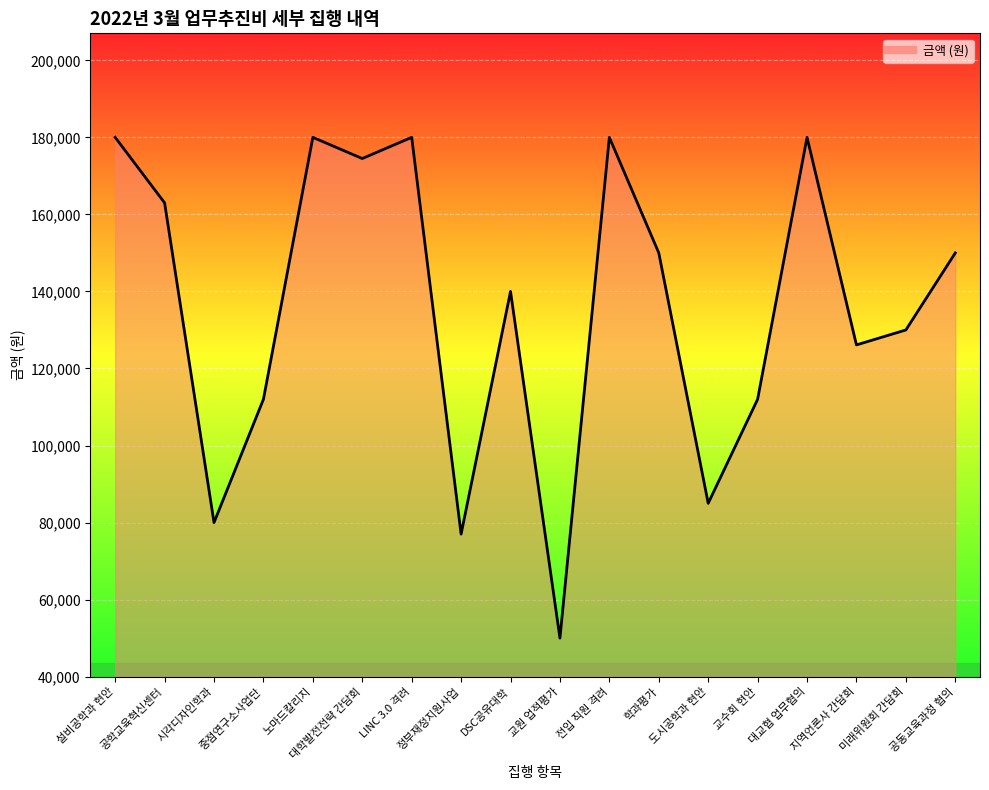

At which category does the data reach its first local peak?

노마드칼리지